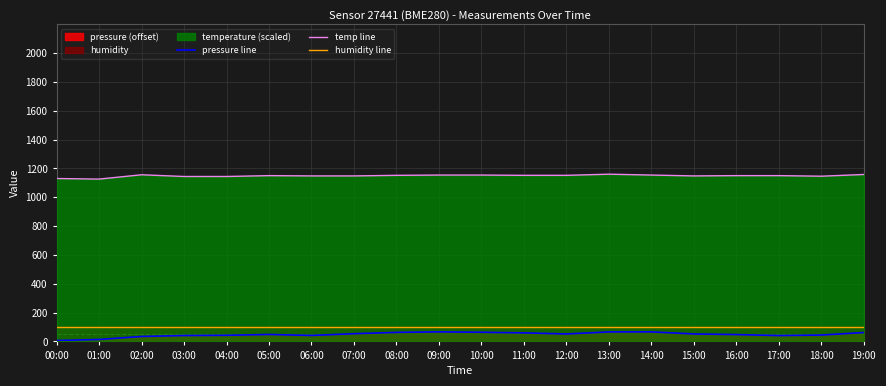

What is the highest value of the temp line series?

1160.0